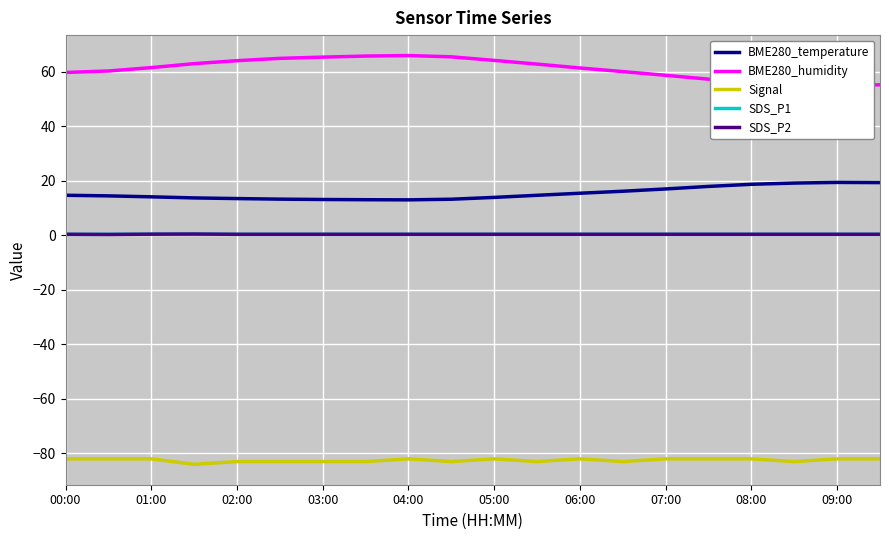

Read the SDS_P2 value at 06:00.

0.4